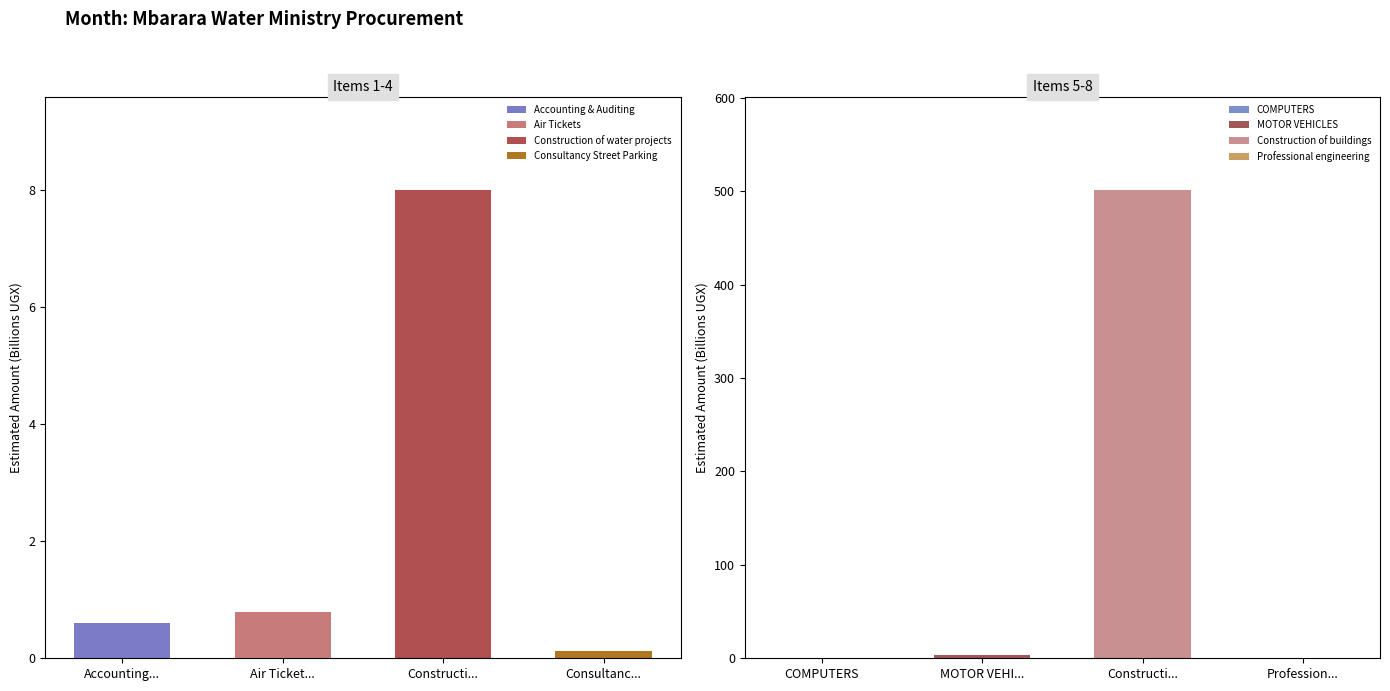

What is the sum of the values at Professional engineering and Consultancy Street Parking?

0.2